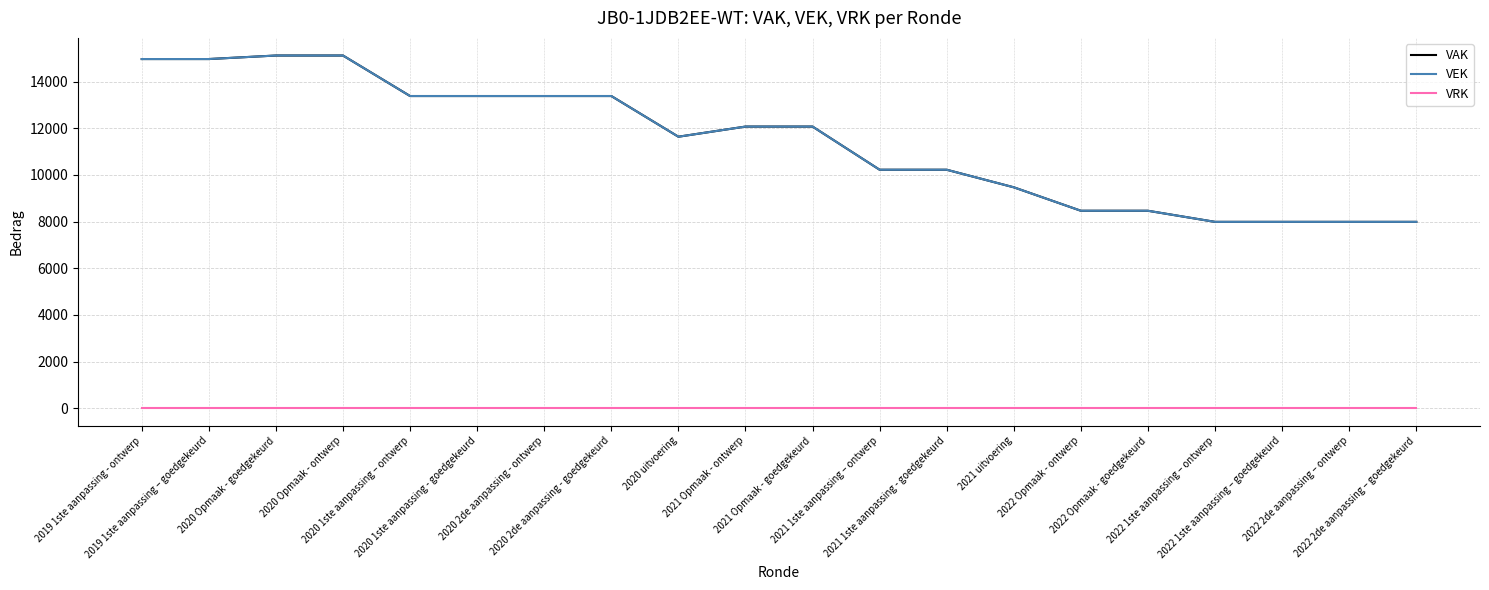

How many lines are shown in the chart?

3